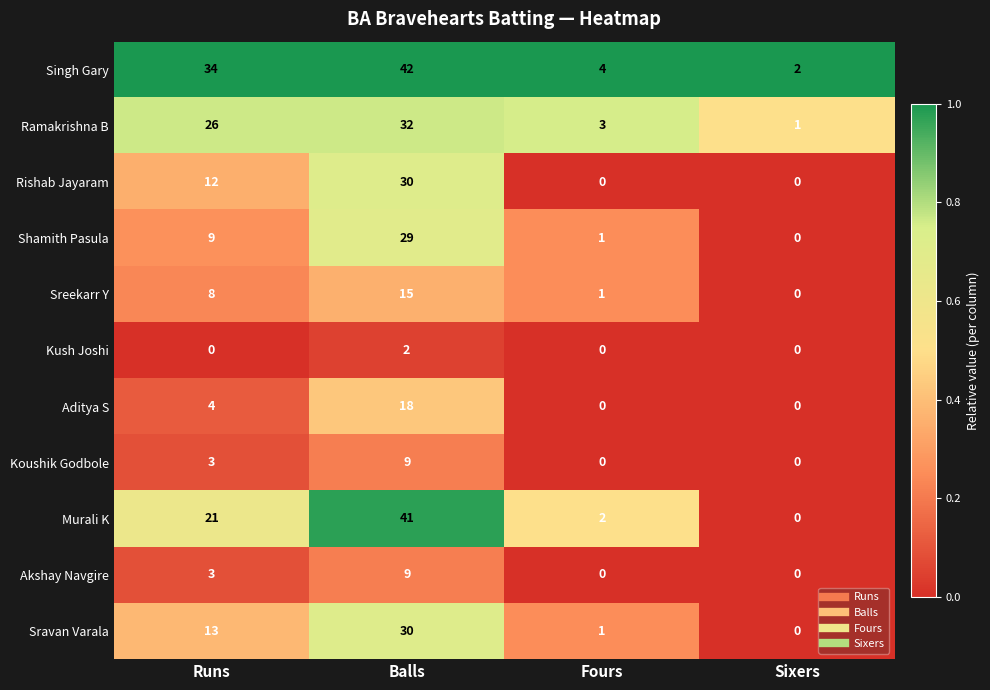

What is the maximum value for Akshay Navgire?

9